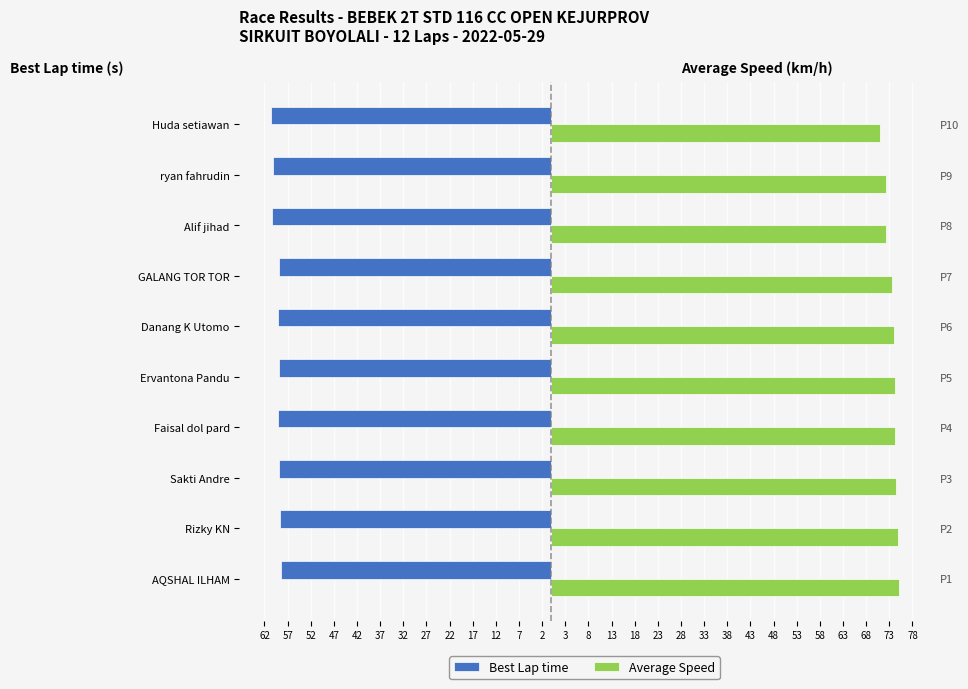

The value of Average Speed at Ervantona Pandu is 118.4. True or false?

False